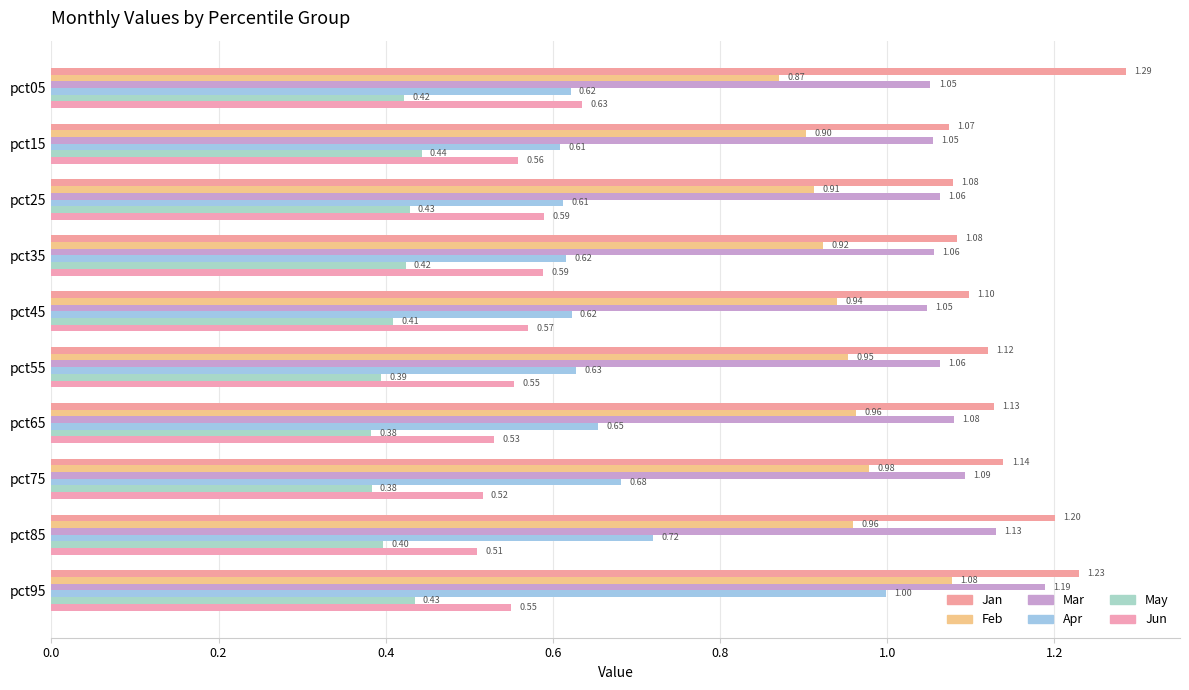

Count the number of categories in the chart.

10